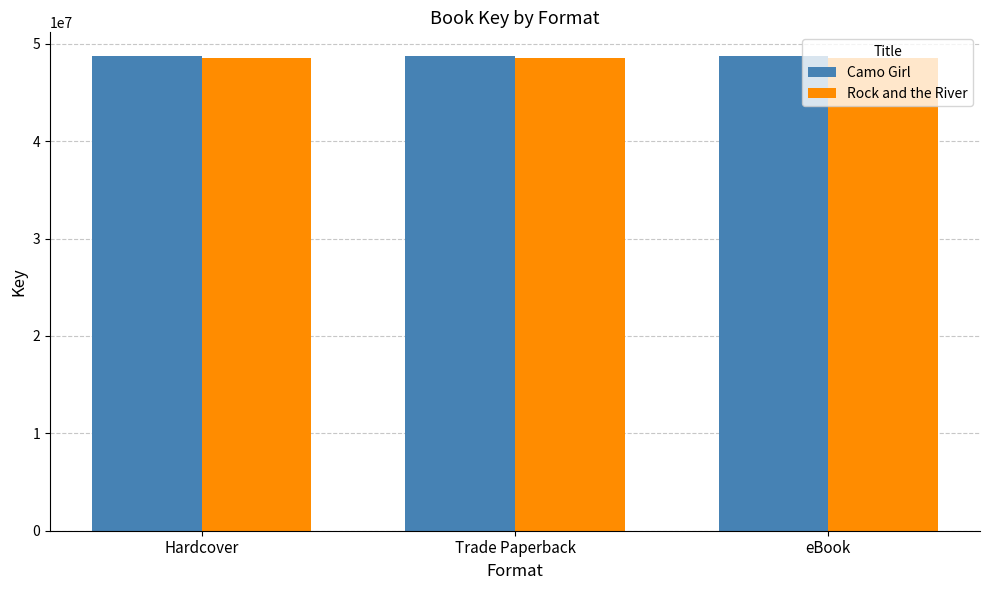

Reading right to left, transcribe all the data shown in this chart.

Camo Girl: 48738626	48738626	48738626
Rock and the River: 48551525	48551525	48551525